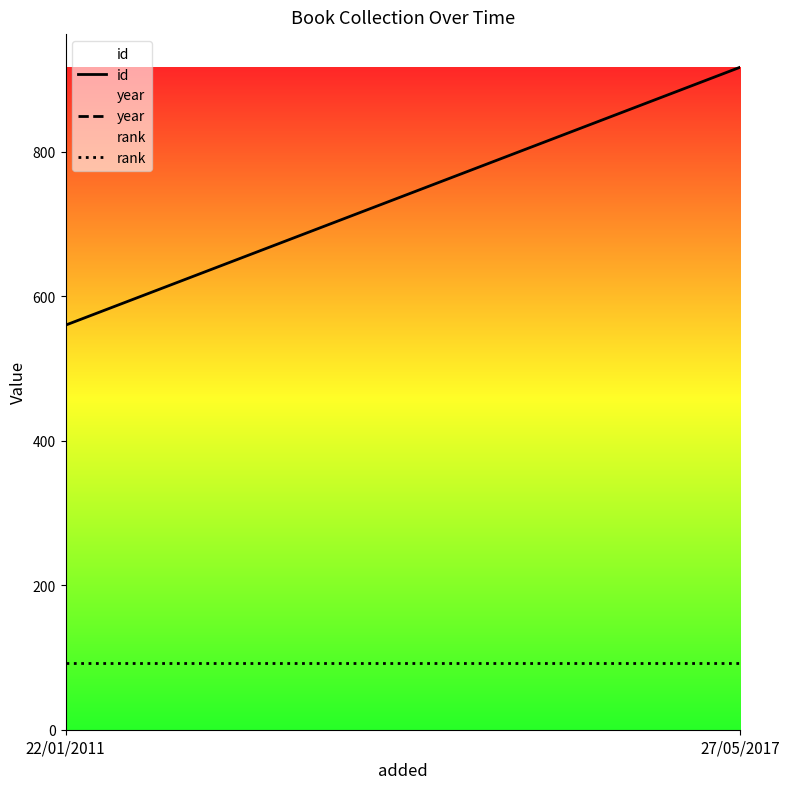

What is the spread (max minus min) of values at 22/01/2011?

1918.3